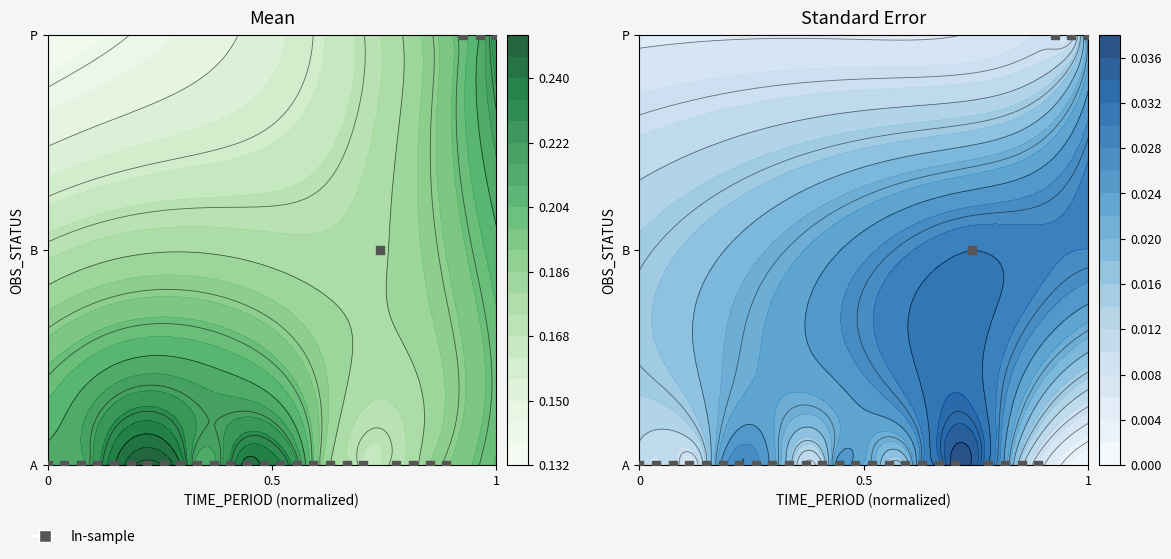

What is the sum of all values?

3.5